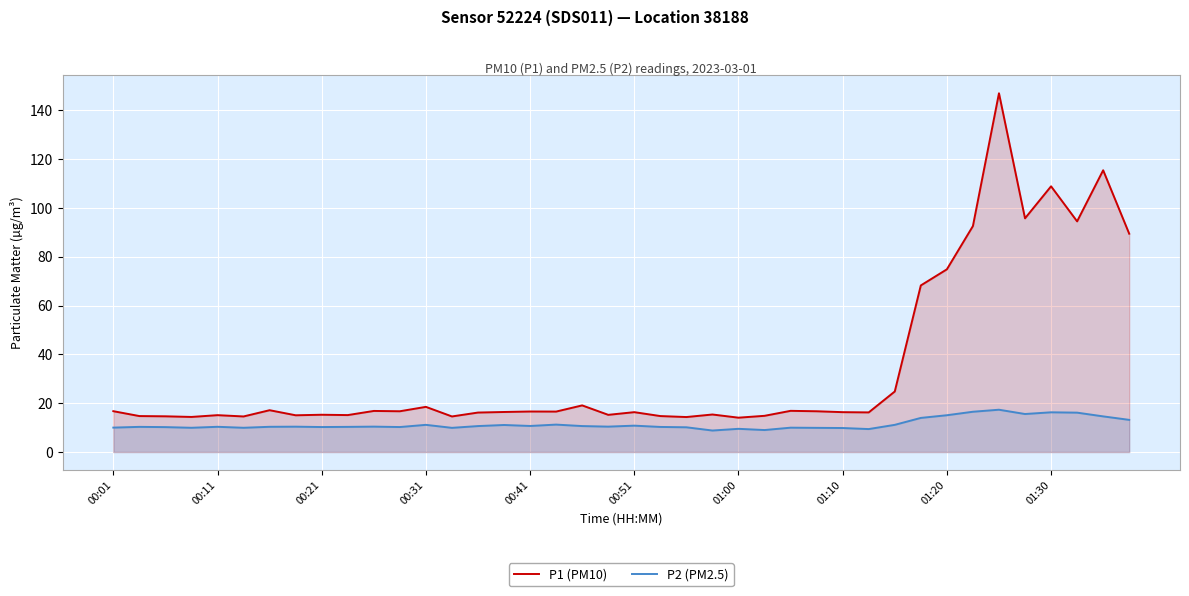

What is the smallest value displayed?

8.8